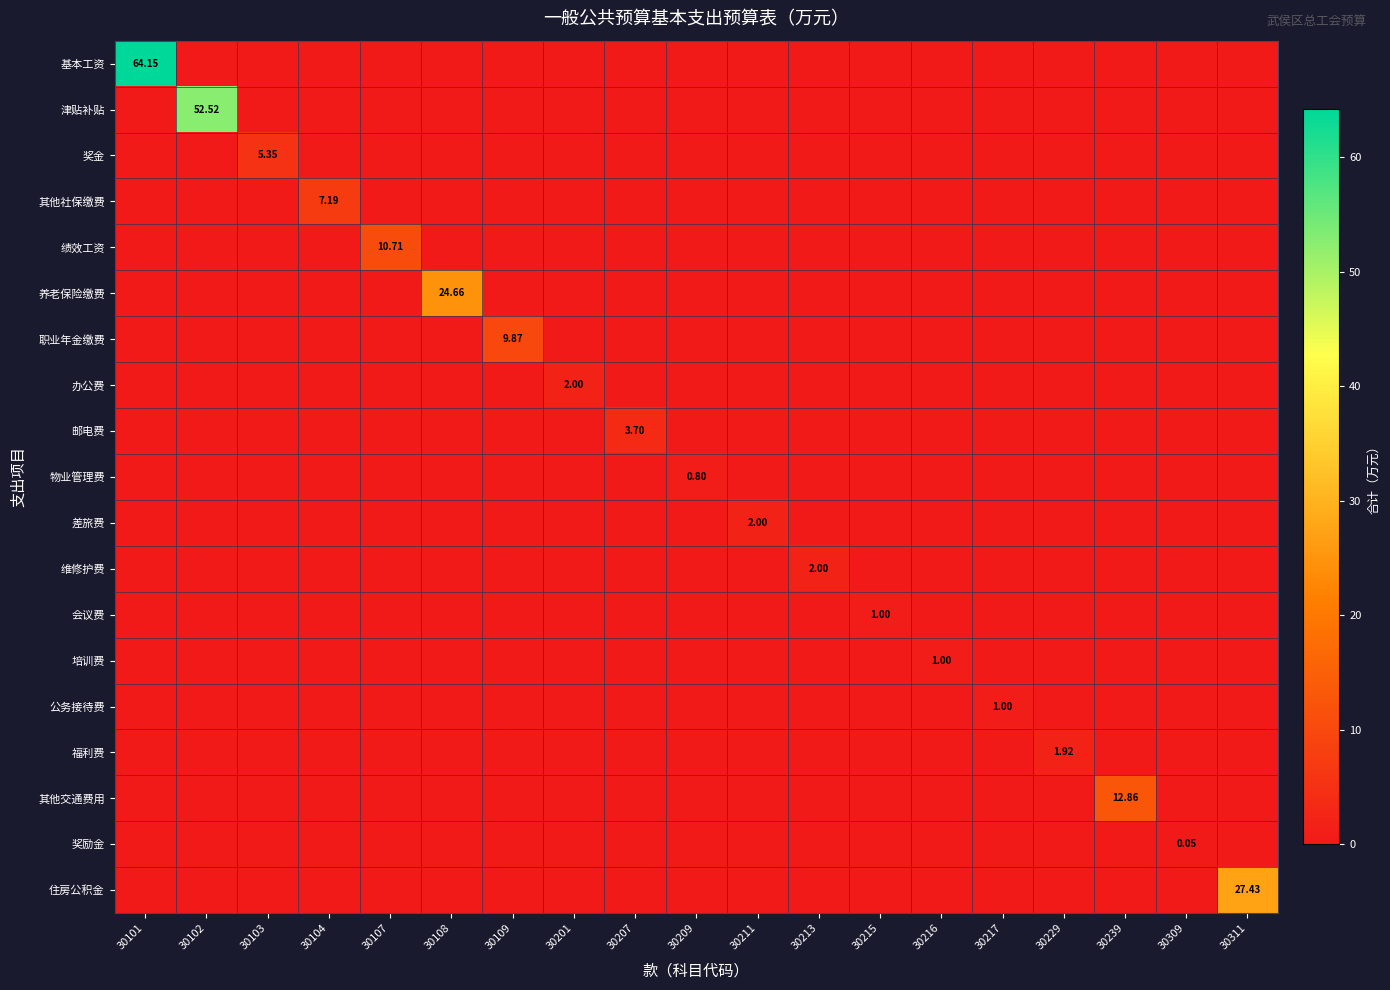

Which series has the largest total across all categories?

基本工资